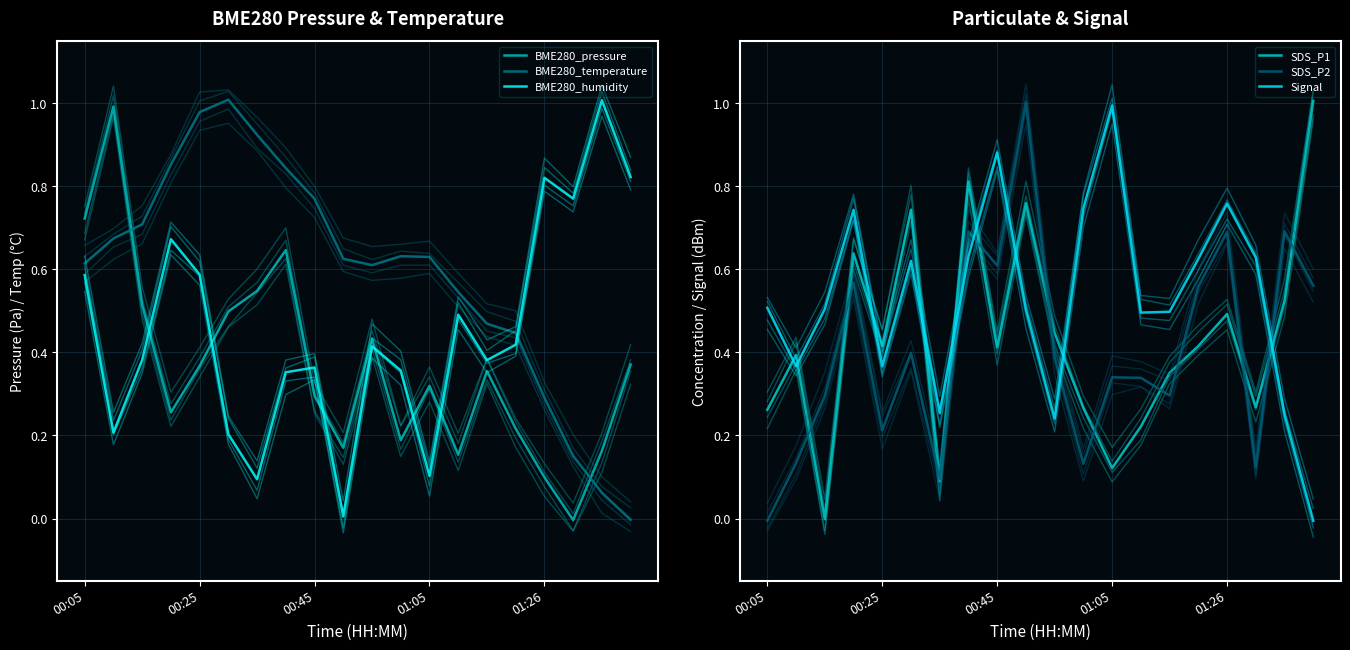

Reading right to left, extract all data points from this chart.

BME280_pressure: 0.4	0.2	-0.0	0.1	0.2	0.4	0.2	0.3	0.2	0.4	0.2	0.3	0.6	0.5	0.5	0.4	0.3	0.5	1.0	0.7
BME280_temperature: -0.0	0.1	0.2	0.3	0.4	0.5	0.5	0.6	0.6	0.6	0.6	0.8	0.8	0.9	1.0	1.0	0.9	0.7	0.7	0.6
BME280_humidity: 0.8	1.0	0.8	0.8	0.4	0.4	0.5	0.1	0.4	0.4	0.0	0.4	0.4	0.1	0.2	0.6	0.7	0.4	0.2	0.6
SDS_P1: 1.0	0.5	0.3	0.5	0.4	0.4	0.2	0.1	0.3	0.4	0.8	0.4	0.8	0.1	0.7	0.4	0.6	-0.0	0.4	0.3
SDS_P2: 0.6	0.7	0.1	0.7	0.6	0.3	0.3	0.3	0.1	0.4	1.0	0.6	0.7	0.1	0.4	0.2	0.6	0.3	0.1	-0.0
Signal: -0.0	0.3	0.6	0.8	0.6	0.5	0.5	1.0	0.7	0.2	0.5	0.9	0.6	0.3	0.6	0.4	0.7	0.5	0.4	0.5